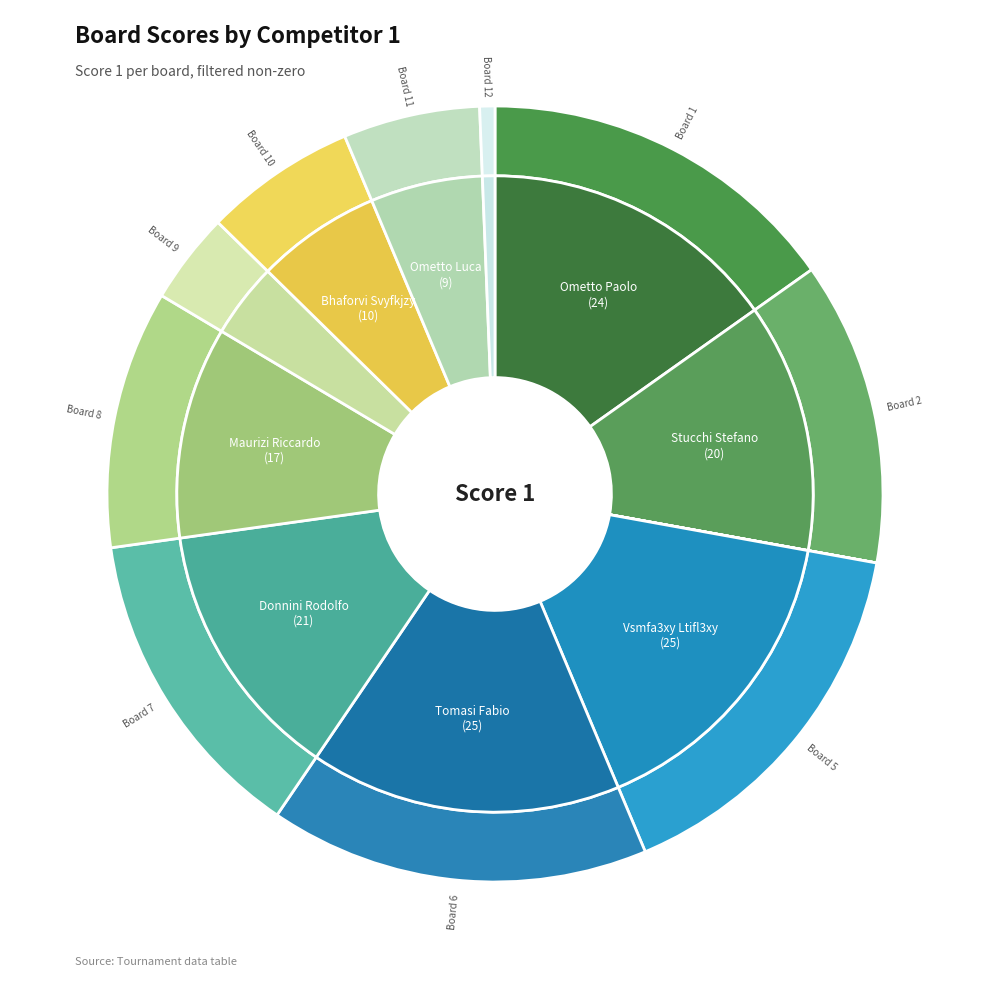

What is the total percentage of 5 and 6?

31.6%